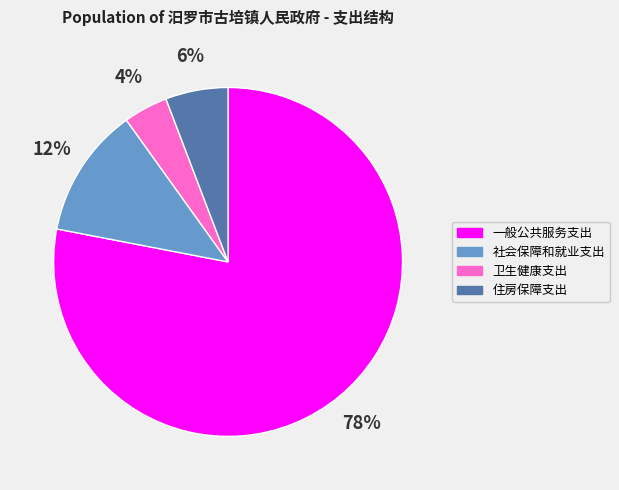

To the nearest percent, what percentage of the pie is 住房保障支出?

6%